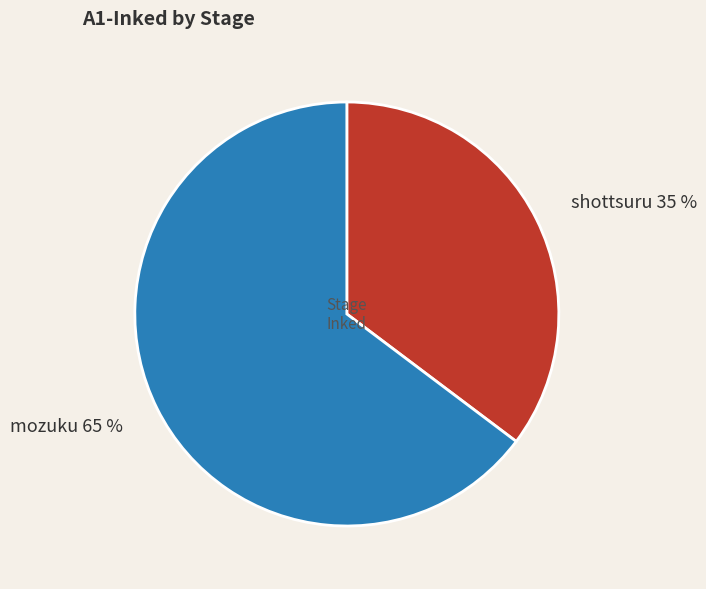

Is there a majority slice in this chart?

Yes